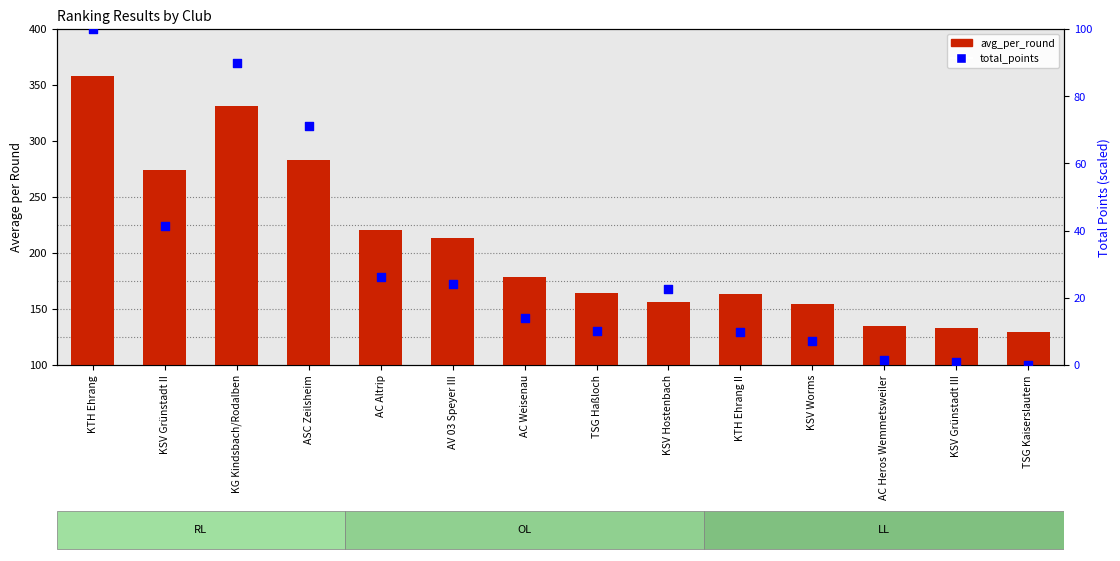

Which series has the largest total across all categories?

avg_per_round